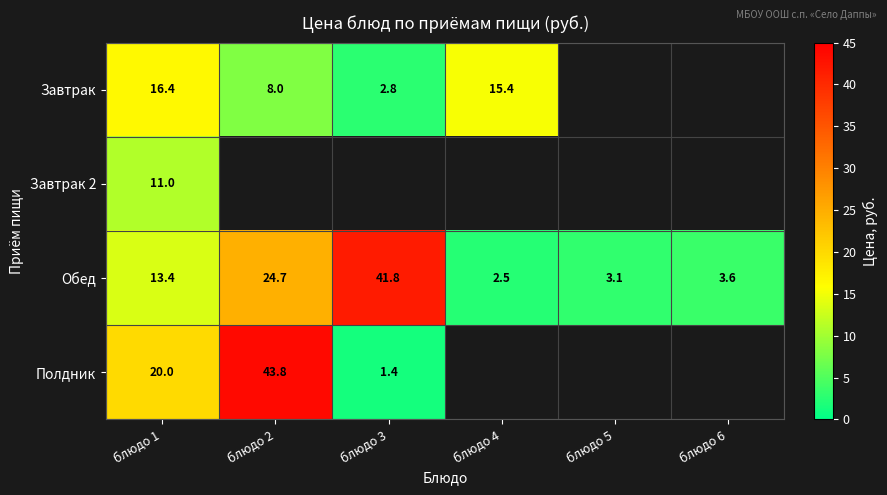

How many categories are shown in the chart?

6